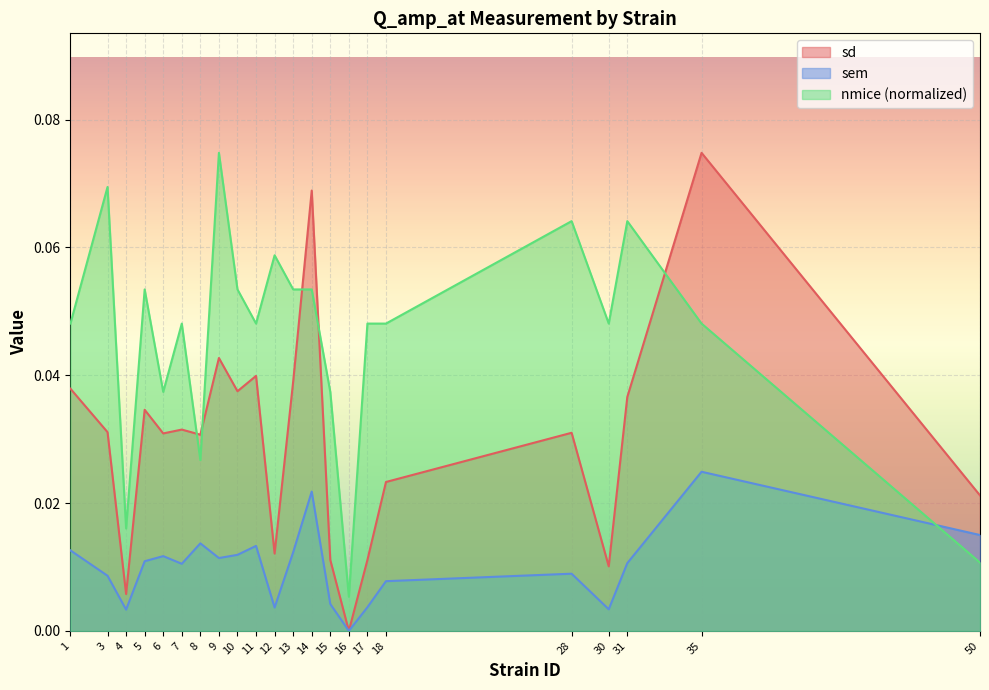

Which series has the largest range (max minus min)?

sd